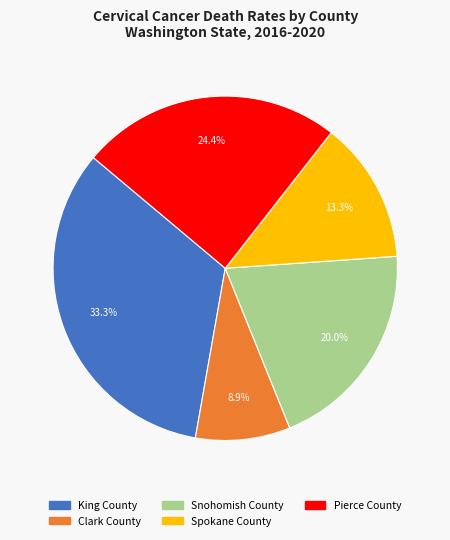

The Clark County slice represents 9% of the pie. True or false?

True